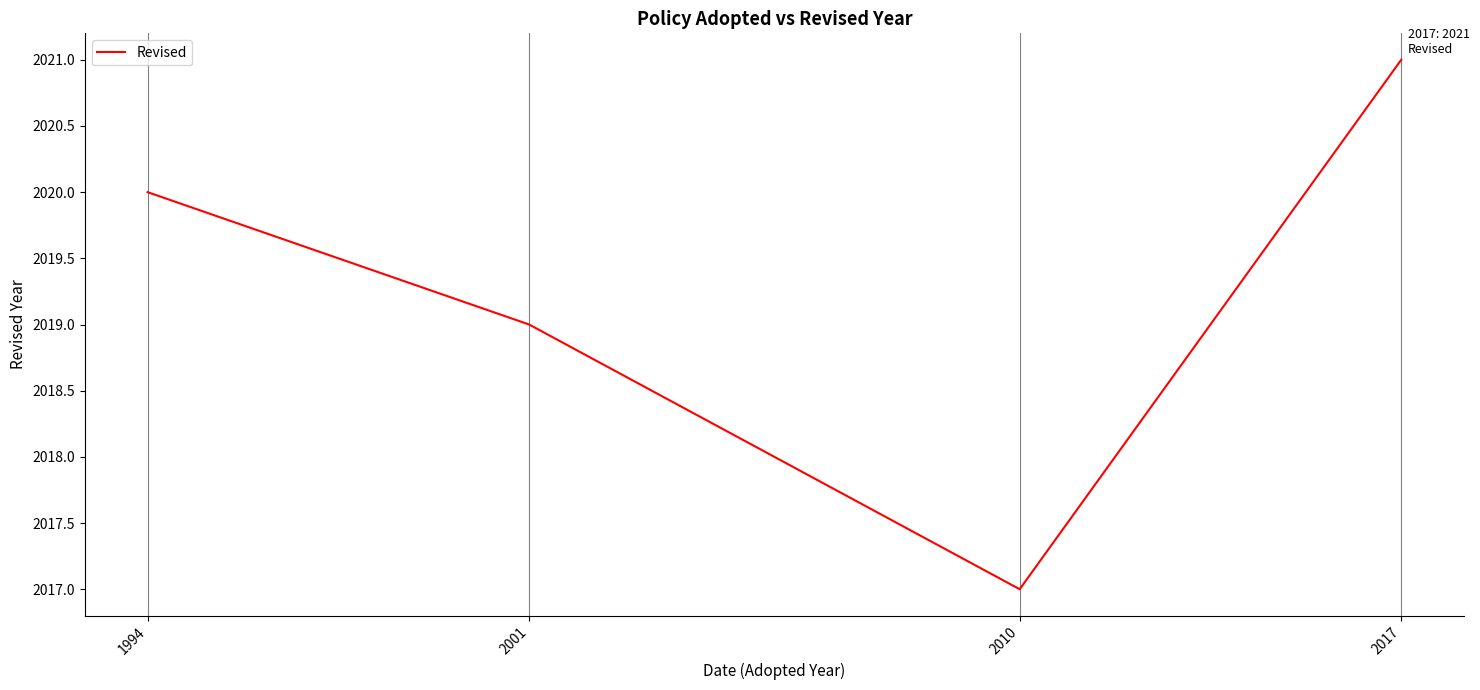

True or false: the data shows 2019 at 2001.

True